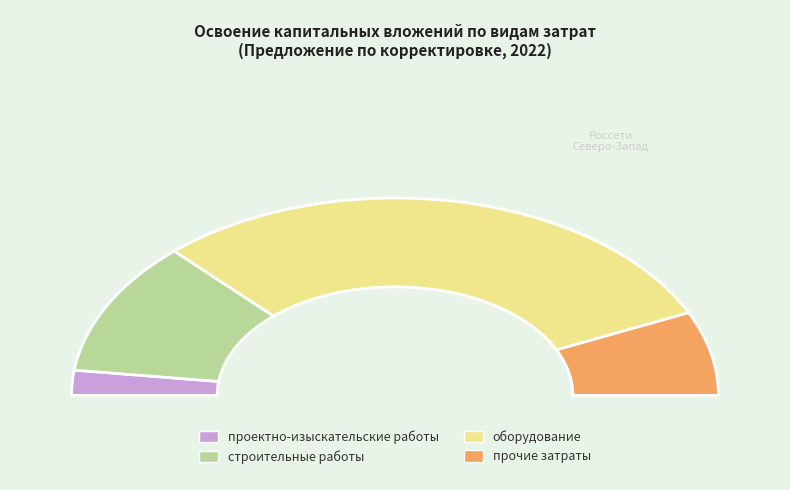

Is it true that проектно-изыскательские работы is 4% of the pie?

True